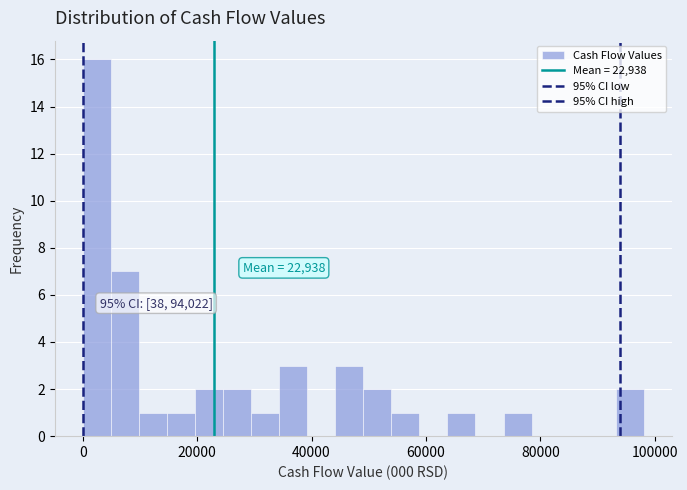

Around what value on the x-axis is the tallest bar? Give the approximate position of its centre, as read against the axis.

2000